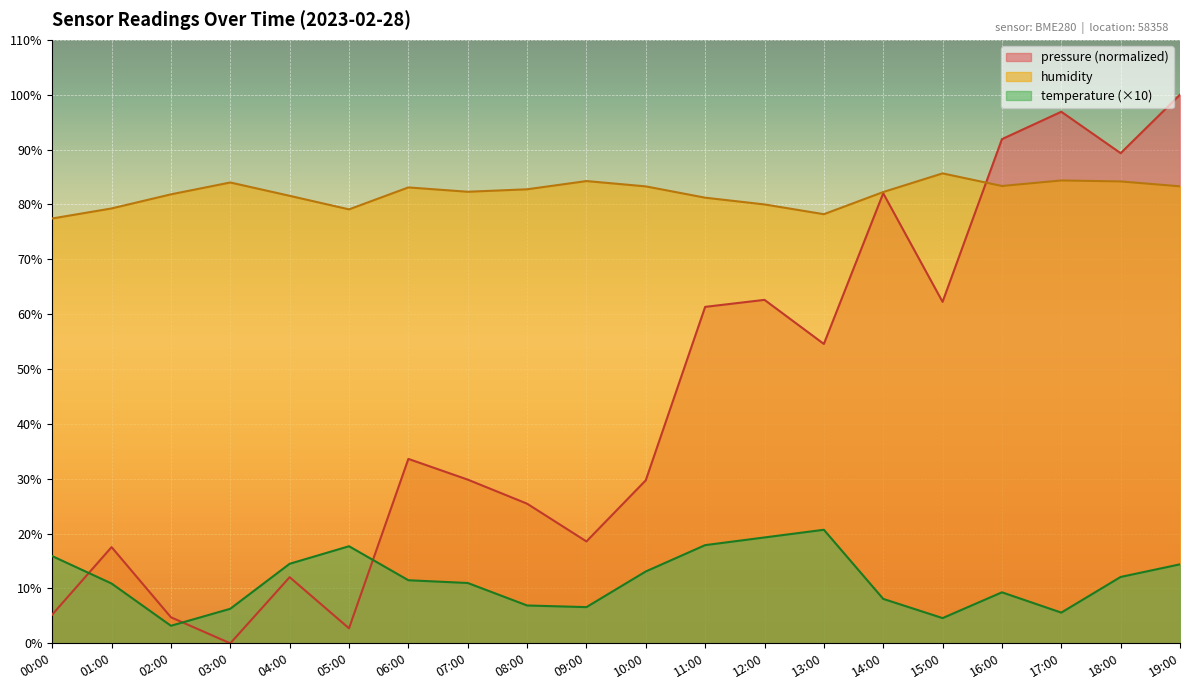

What is the sum of all temperature values?

229.6